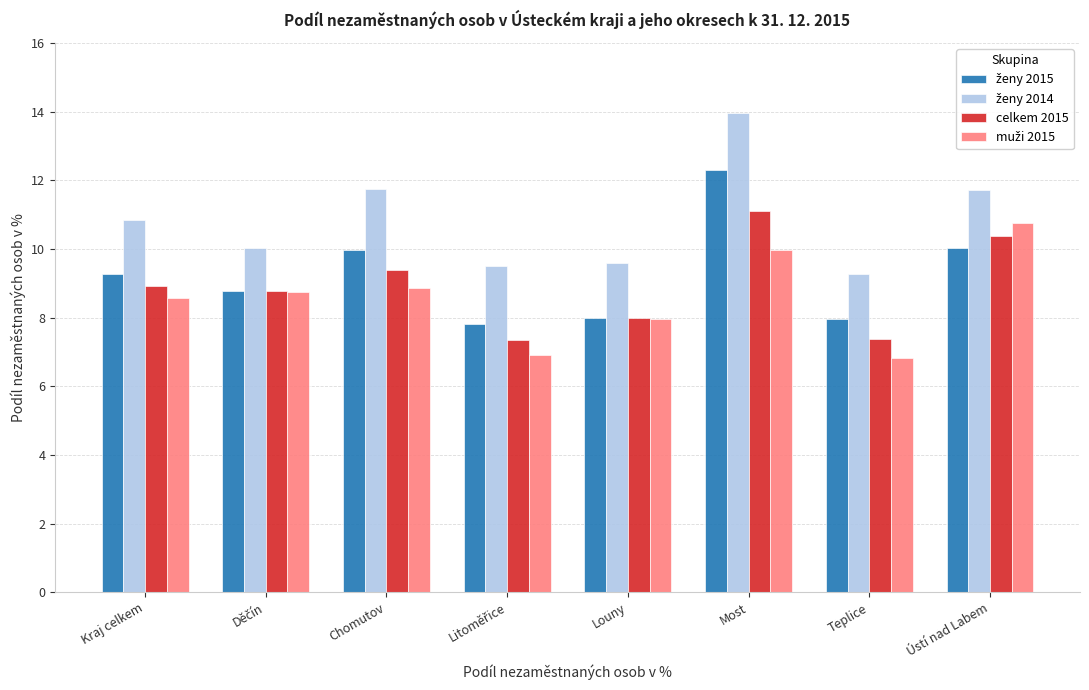

What is the difference between the maximum and second lowest values in the celkem 2015 series?

3.7